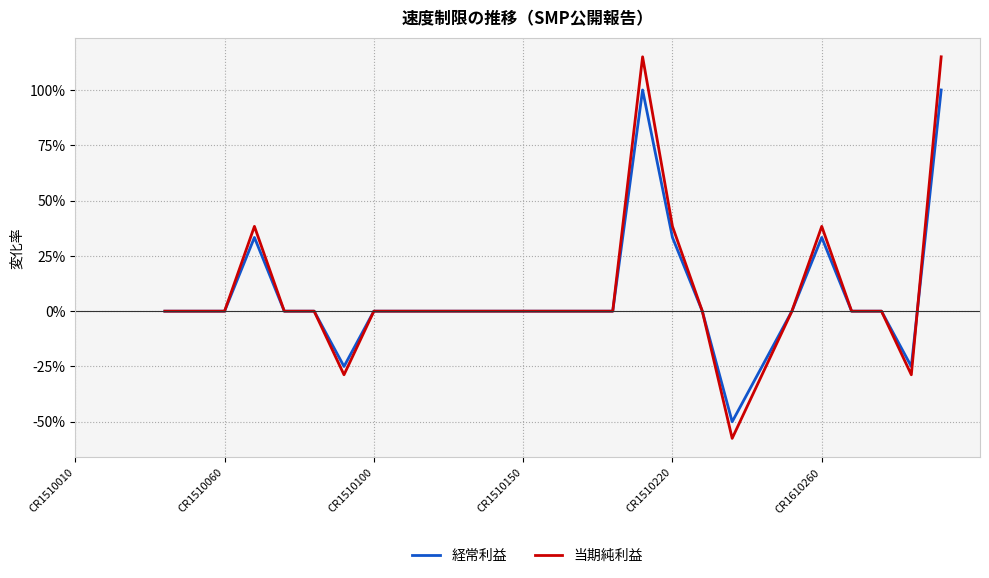

List the series in order of their peak value, highest first.

当期純利益, 経常利益